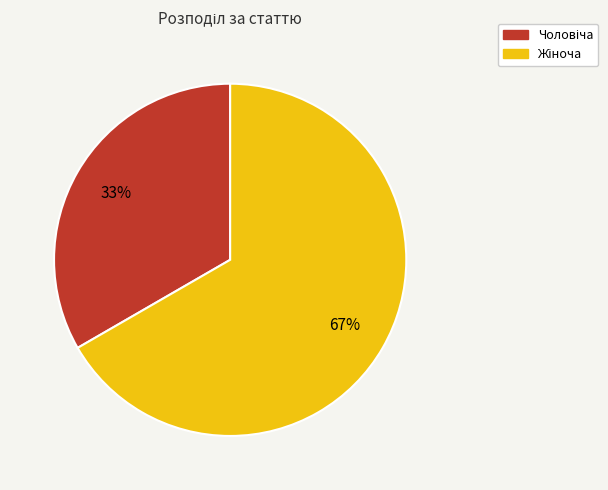

To the nearest percent, what is the average slice percentage?

50%